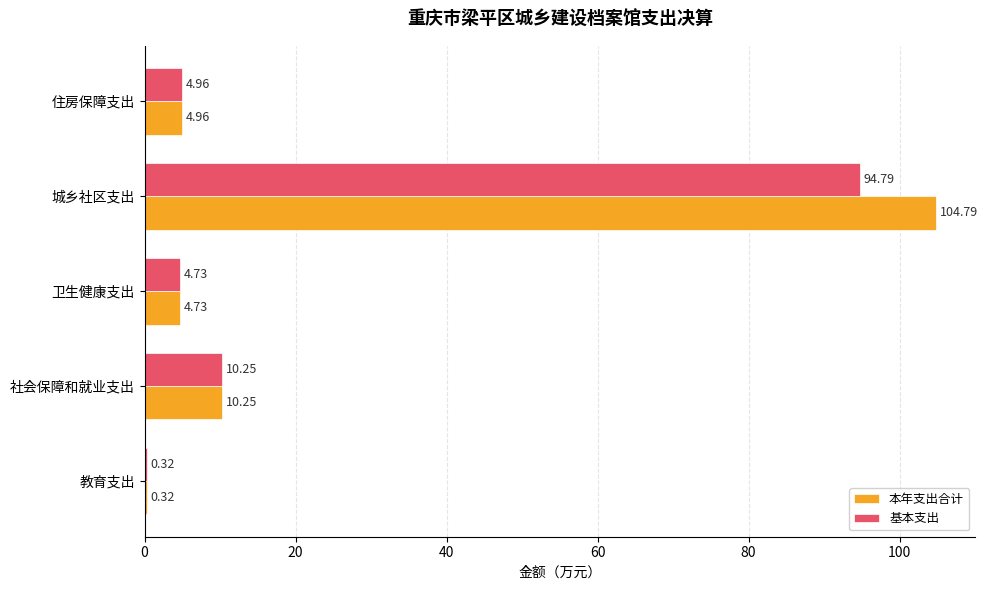

At which category is the sum across all series the highest?

城乡社区支出